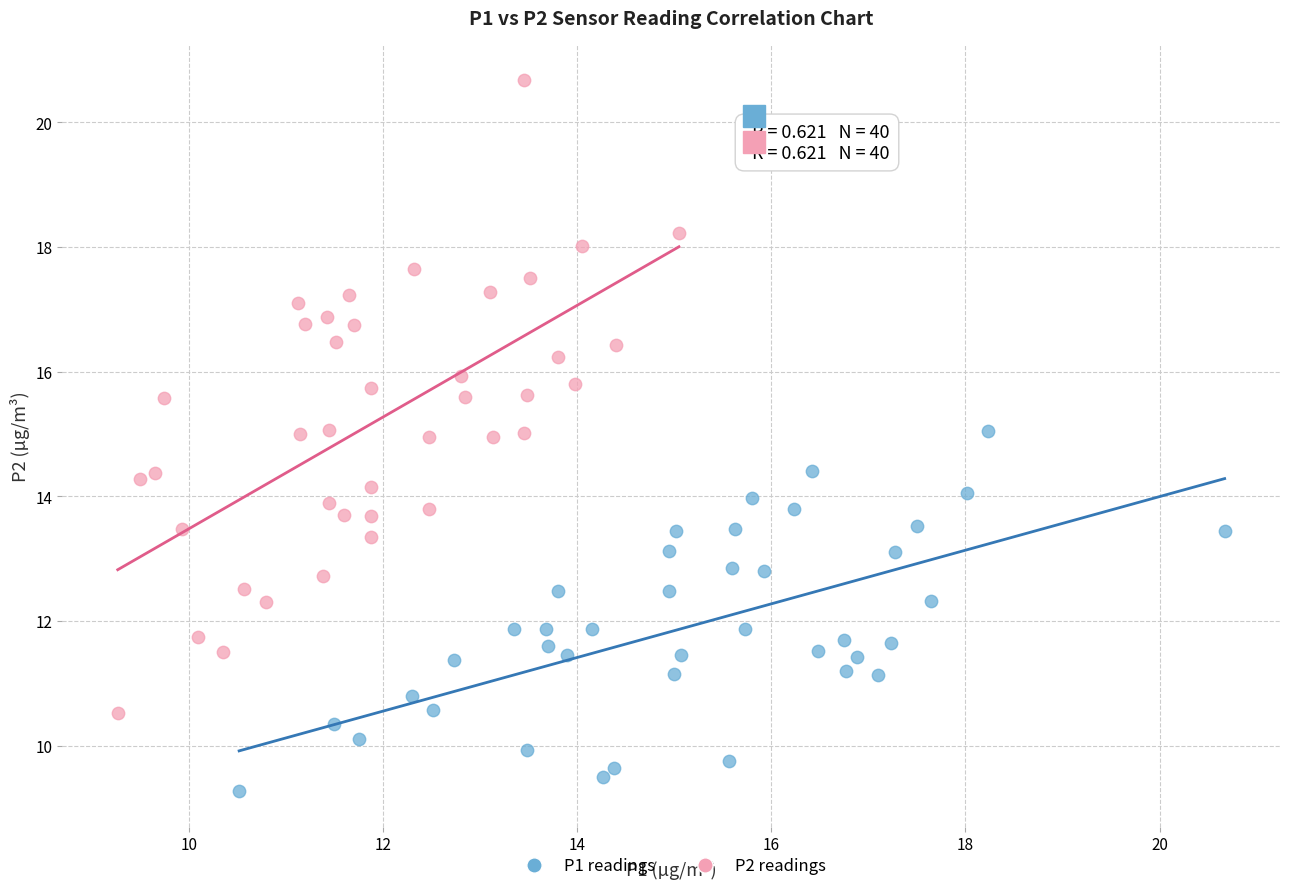

What are all the series names shown in the legend?

P1 readings, P2 readings